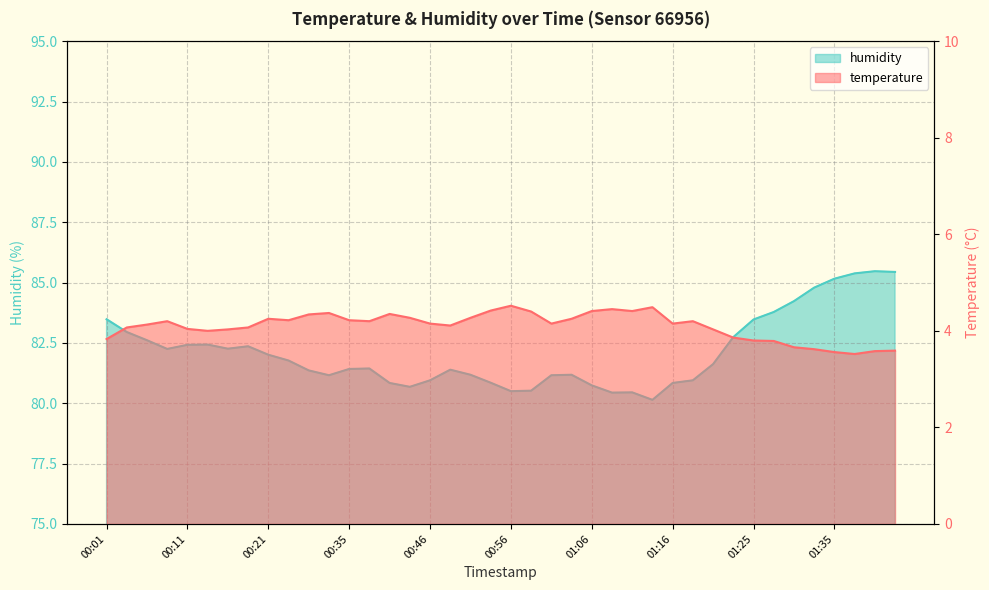

At which label is humidity closest to 82?

00:21